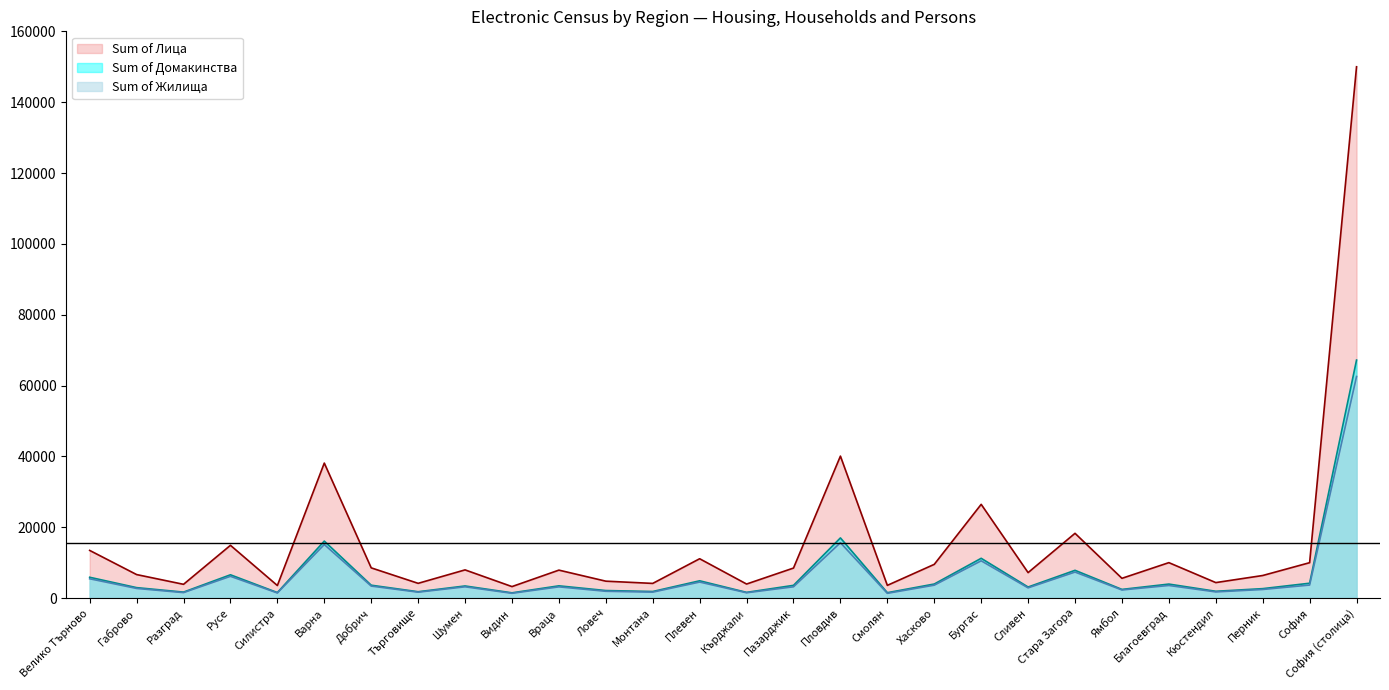

What are all the series names shown in the legend?

Sum of Лица, Sum of Домакинства, Sum of Жилища